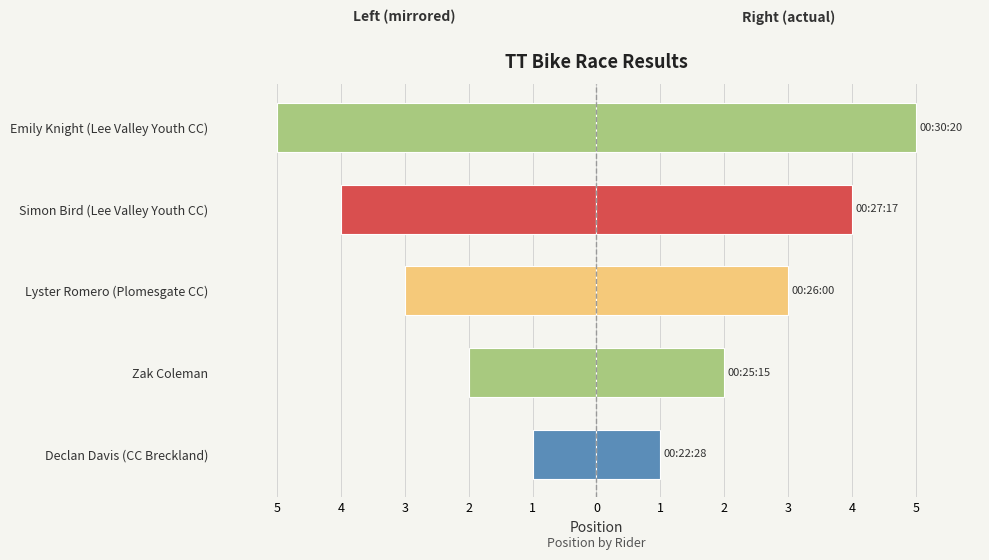

At how many categories does at least one series exceed -4?

5